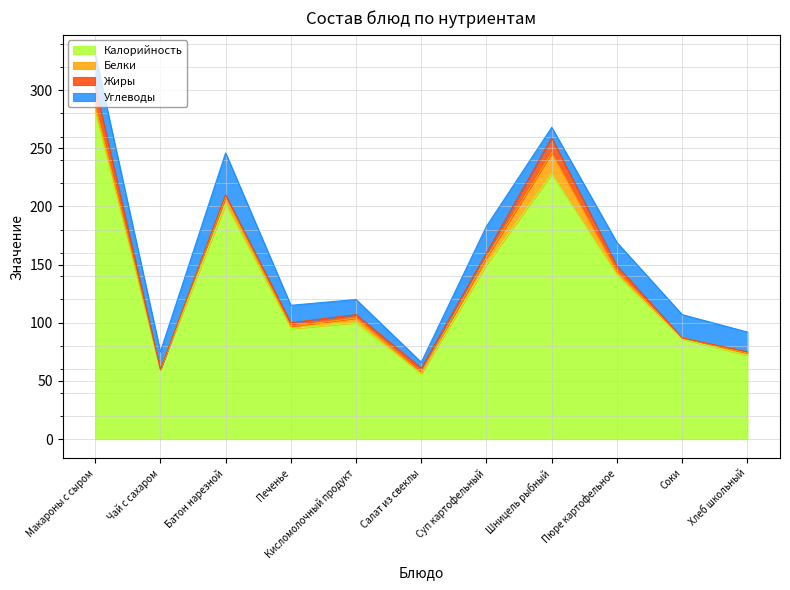

Which series has the largest total across all categories?

Калорийность